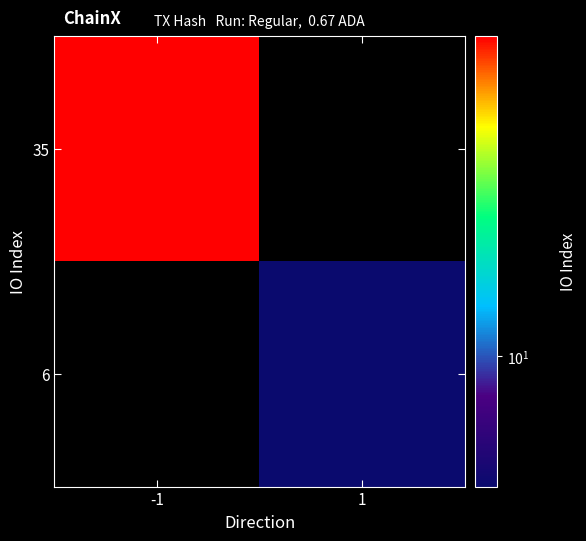

Rank the series by their average value, from highest to lowest.

35, 6